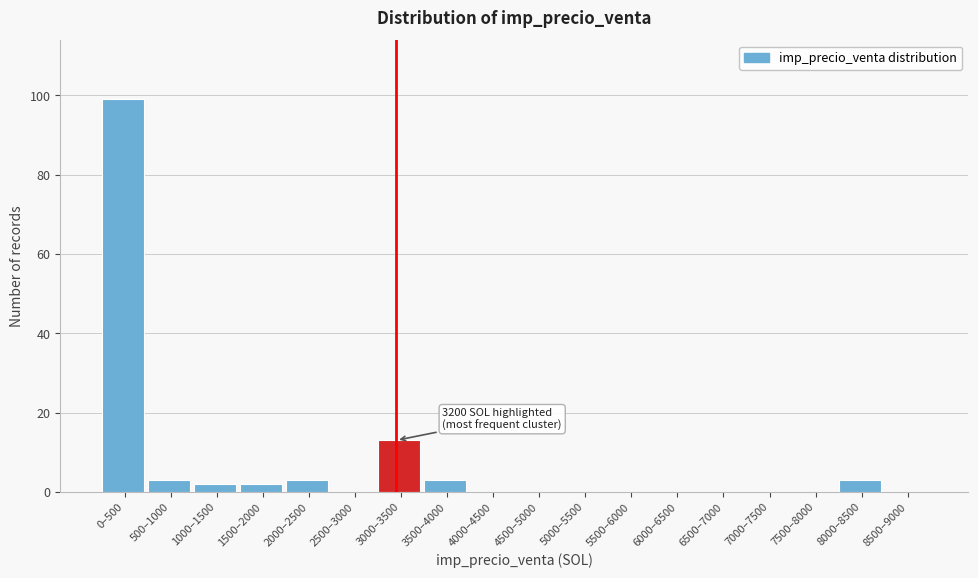

Reading left to right, transcribe all the data shown in this chart.

0–500=99	500–1000=3	1000–1500=2	1500–2000=2	2000–2500=3	2500–3000=0	3000–3500=13	3500–4000=3	4000–4500=0	4500–5000=0	5000–5500=0	5500–6000=0	6000–6500=0	6500–7000=0	7000–7500=0	7500–8000=0	8000–8500=3	8500–9000=0